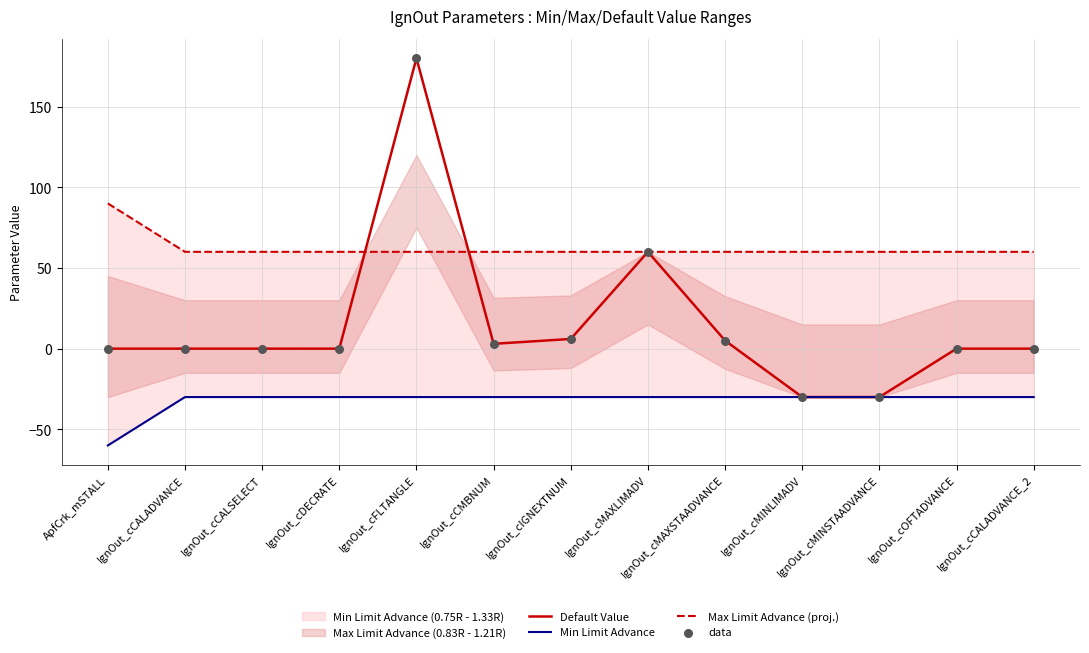

Which series has the largest Y range (max minus min)?

Default Value